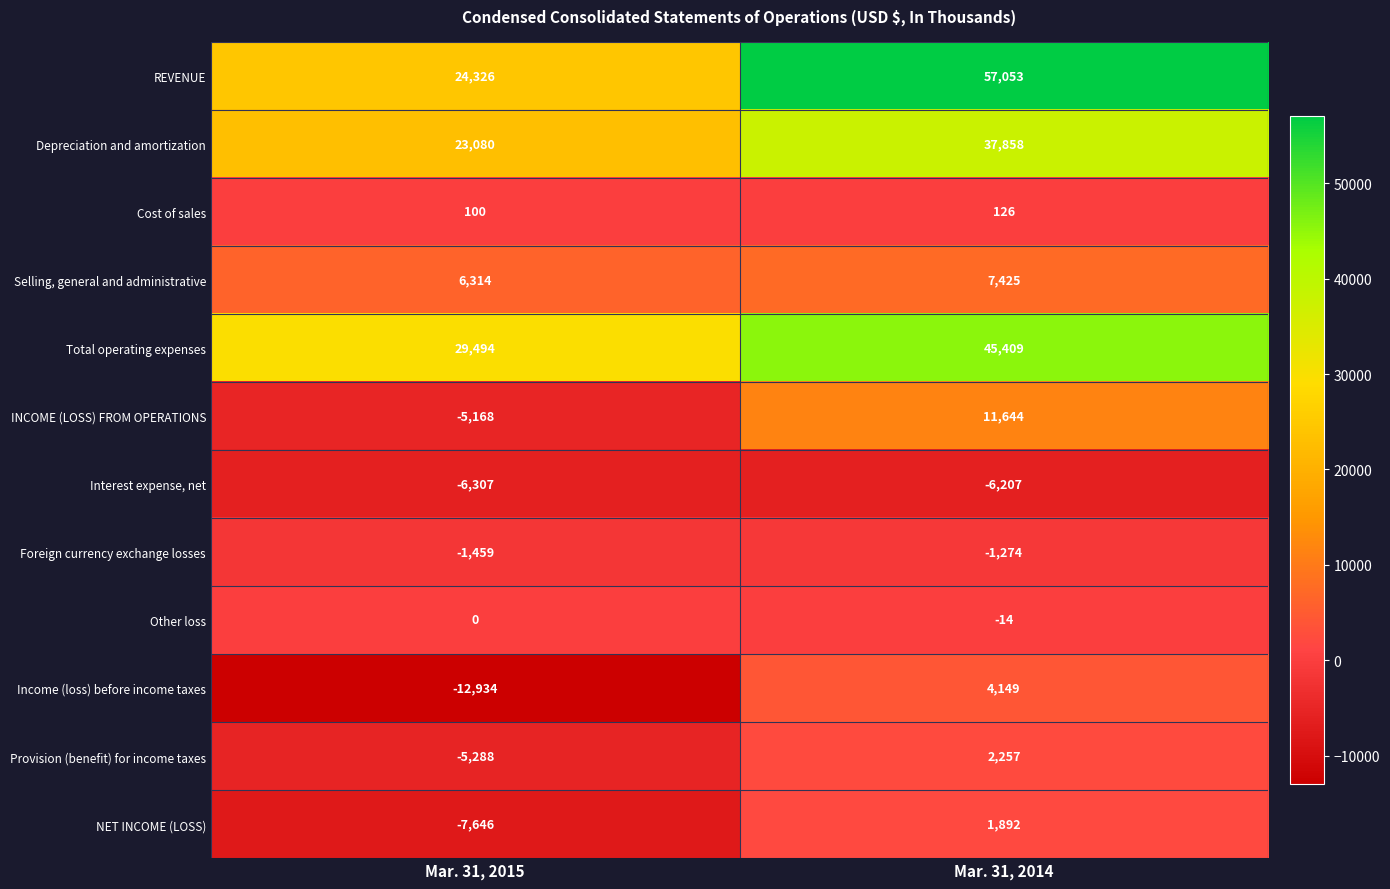

Read the Cost of sales value at Mar. 31, 2015, to the nearest 5.

100